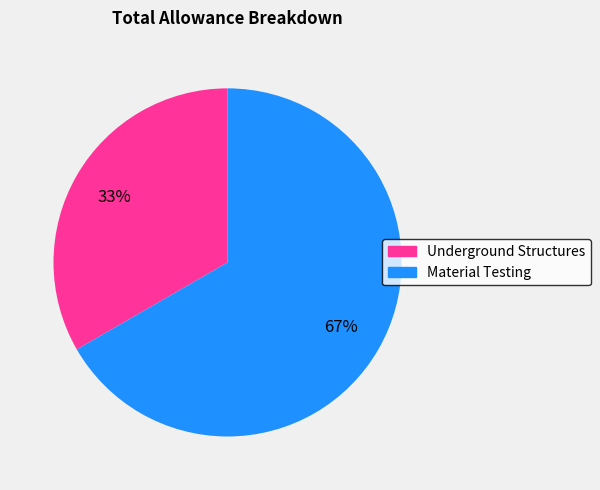

How many slices are in this pie chart?

2